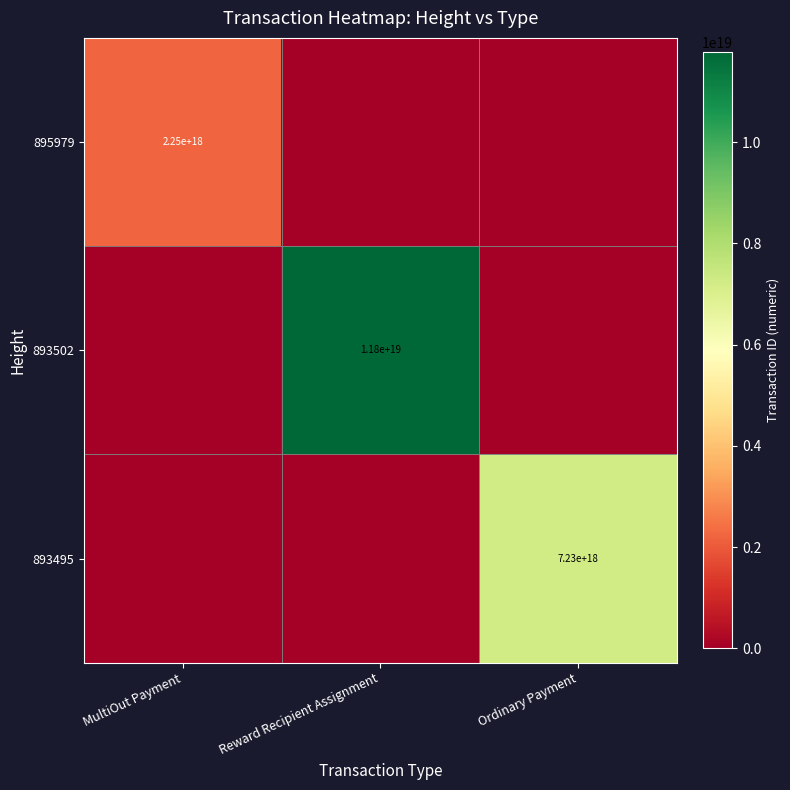

Is it true that 893495 equals 7230000000000000000 at Ordinary Payment?

True